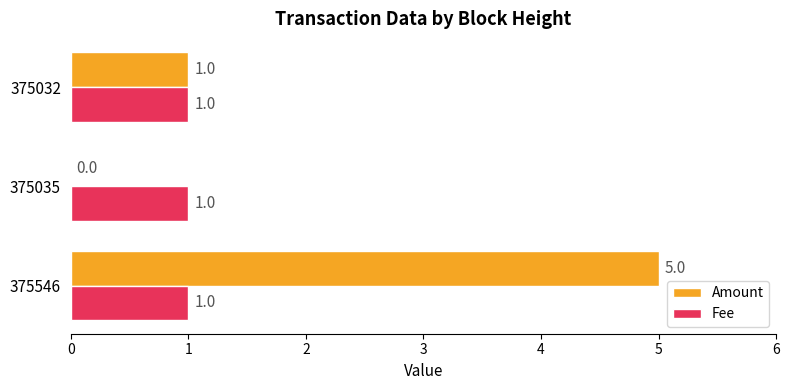

Which series changed the most between 375035 and 375032?

Amount